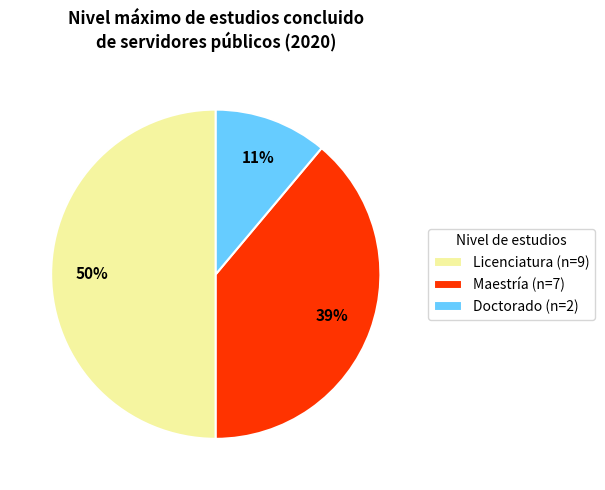

To the nearest percent, what is the combined percentage of Doctorado (n=2) and Maestría (n=7)?

50%